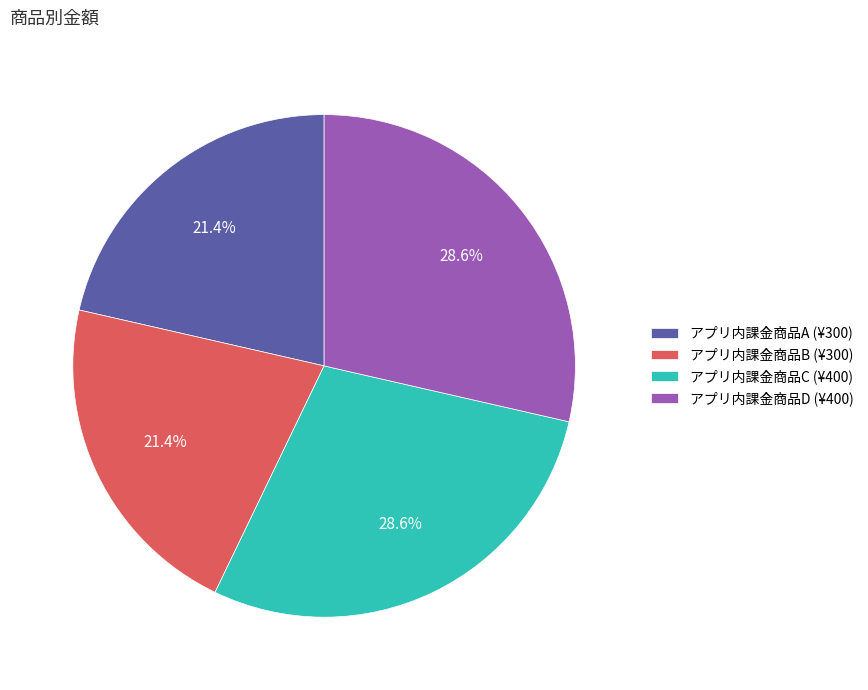

What percentage do アプリ内課金商品A and アプリ内課金商品D together represent?

50.0%